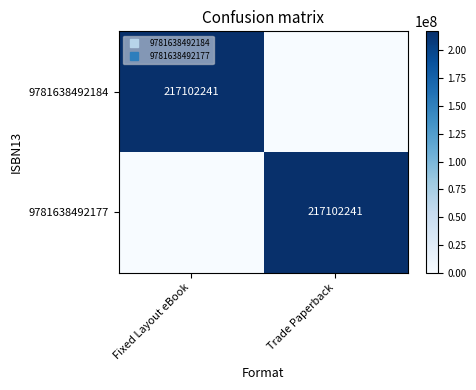

Which series changed the most between Fixed Layout eBook and Trade Paperback?

9781638492184